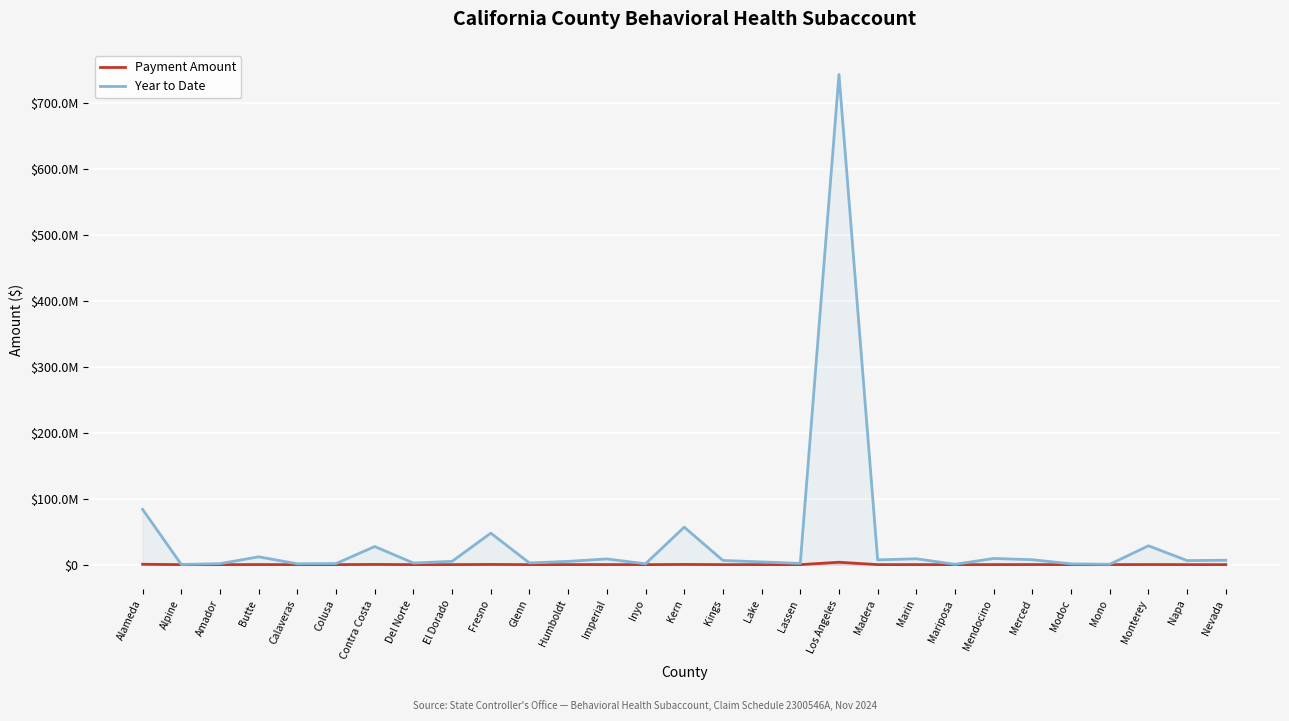

At which label does Year to Date first exceed 6151679?

Alameda